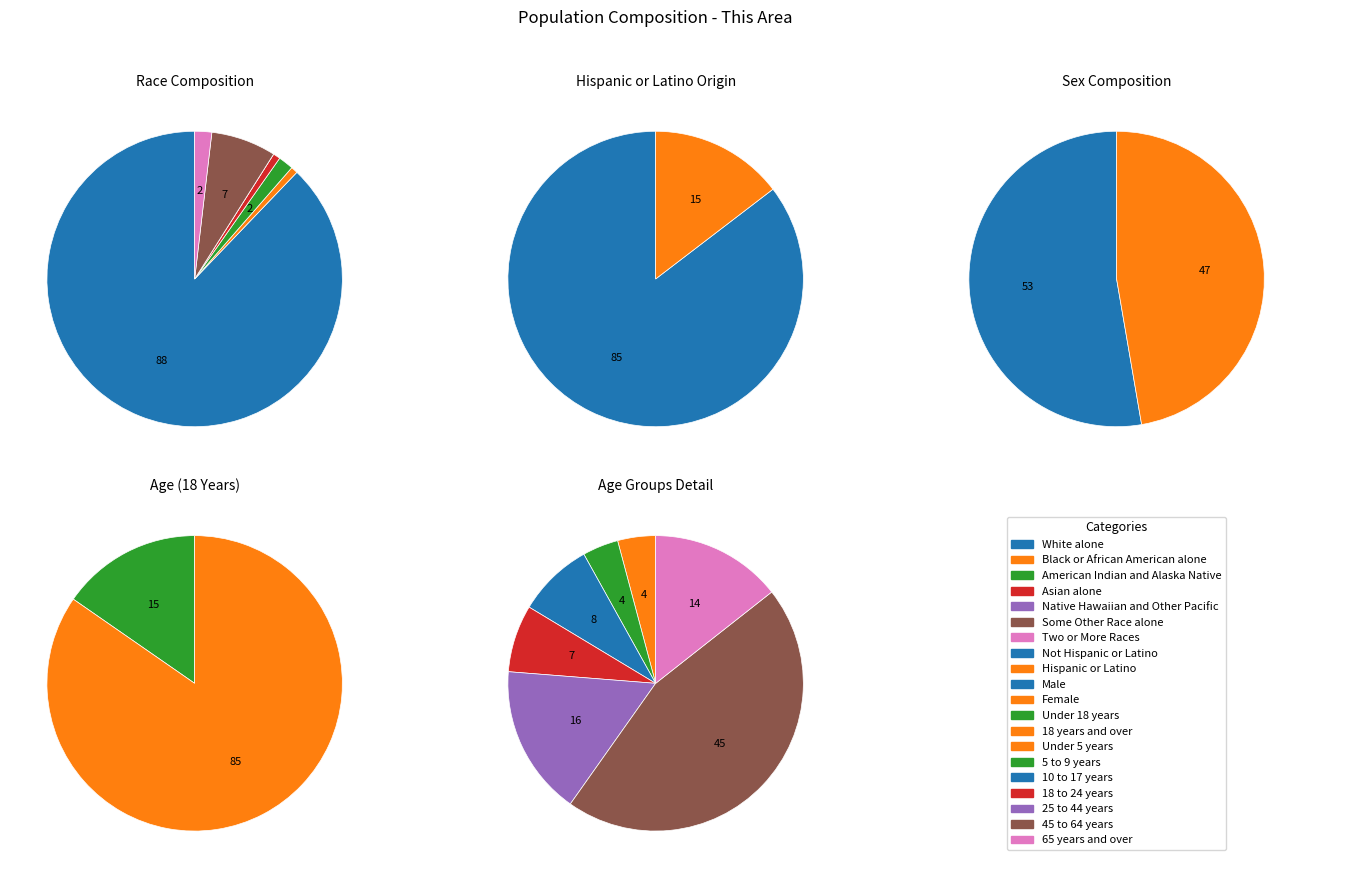

To the nearest percent, what portion does White alone represent?

88%